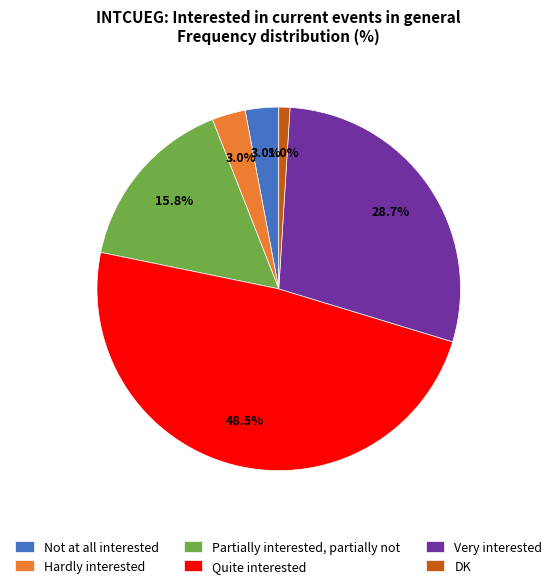

To the nearest percent, what is the difference between the largest and smallest slice percentages?

48%